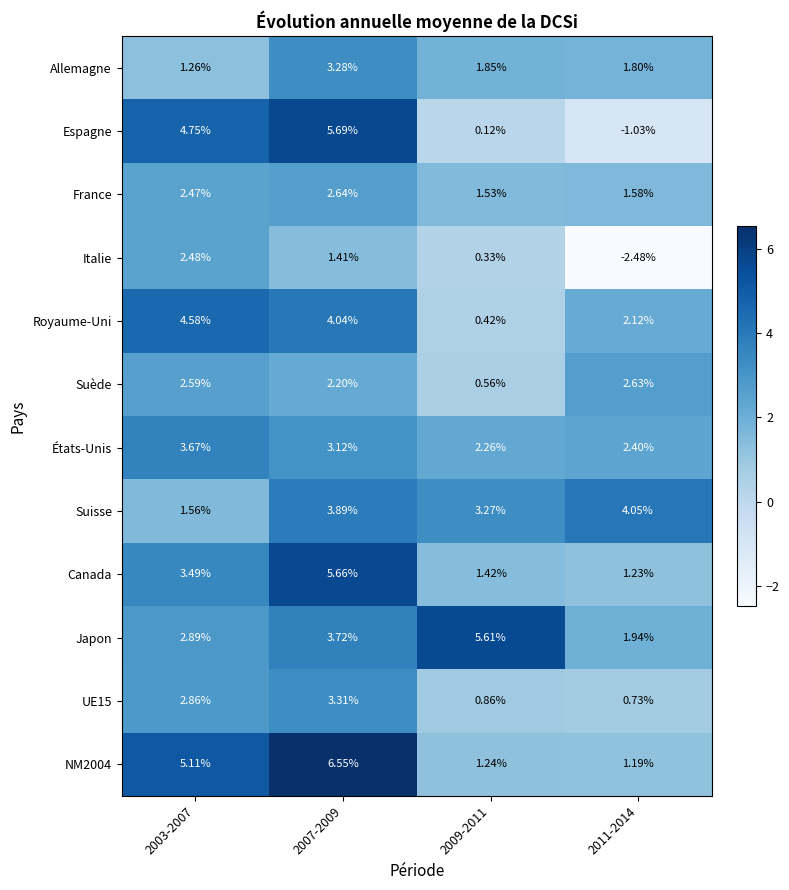

Which series has the widest spread of values?

Espagne